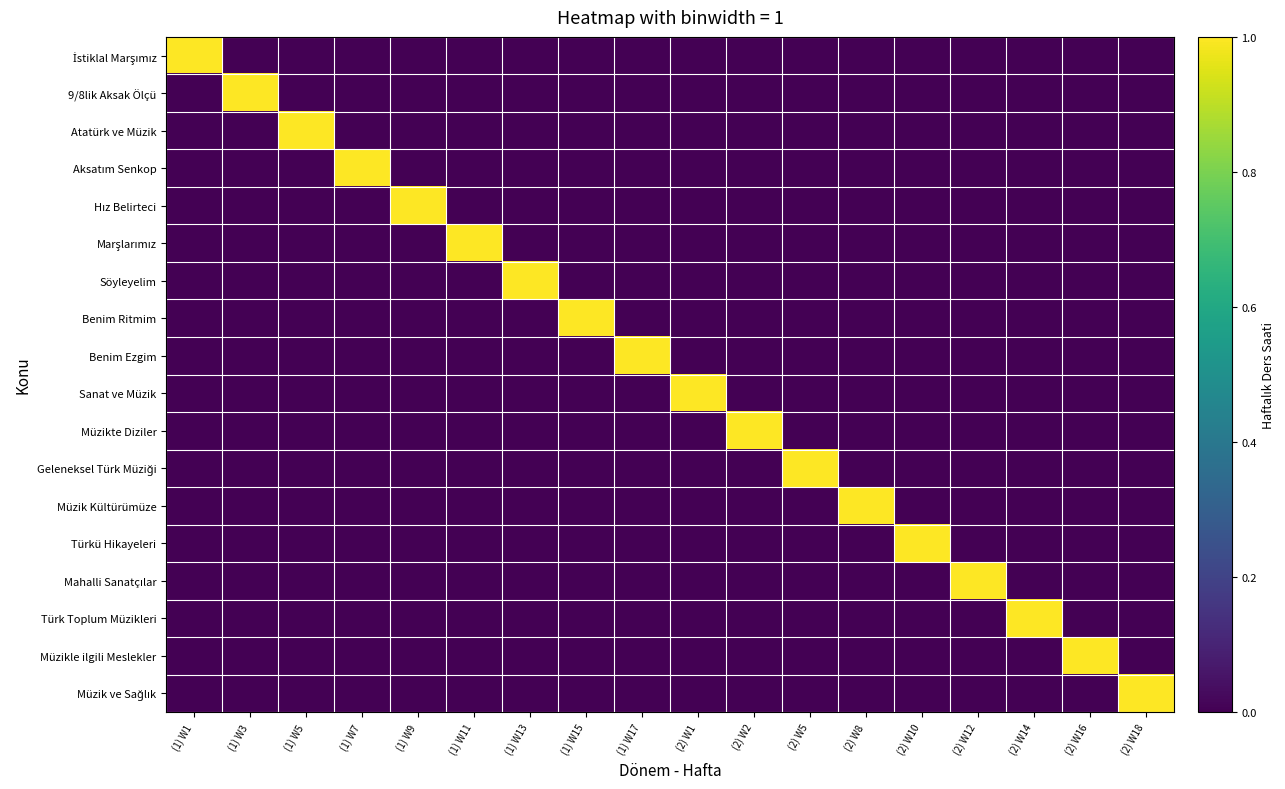

Rank the series by their maximum value, from highest to lowest.

İstiklal Marşımız, 9/8lik Aksak Ölçü, Atatürk ve Müzik, Aksatım Senkop, Hız Belirteci, Marşlarımız, Söyleyelim, Benim Ritmim, Benim Ezgim, Sanat ve Müzik, Müzikte Diziler, Geleneksel Türk Müziği, Müzik Kültürümüze, Türkü Hikayeleri, Mahalli Sanatçılar, Türk Toplum Müzikleri, Müzikle ilgili Meslekler, Müzik ve Sağlık